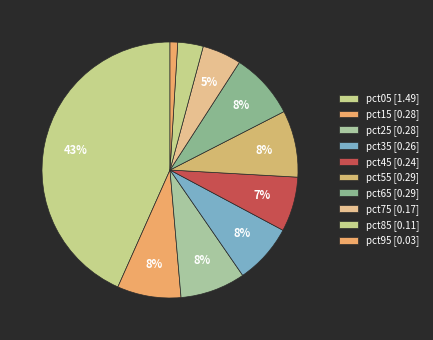

Which category has the biggest portion of the pie?

pct05